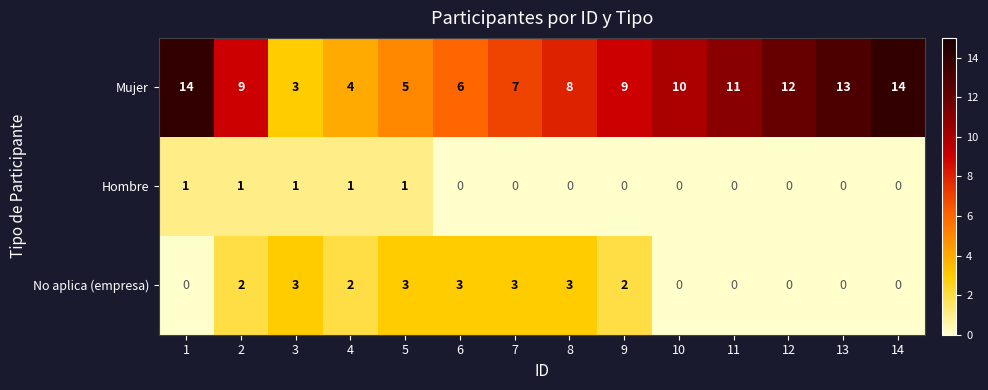

The No aplica (empresa) series shows 2 at 3. True or false?

False